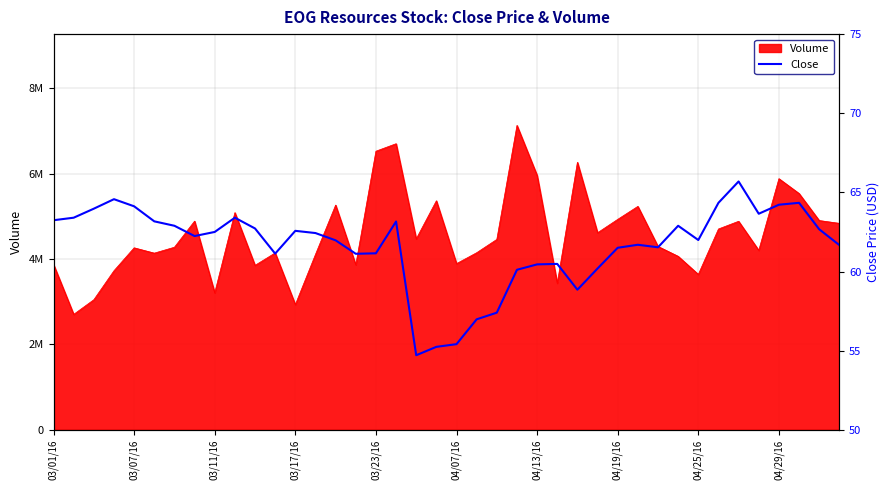

Reading right to left, transcribe all the data shown in this chart.

61.7	62.7	64.3	64.2	63.6	65.7	64.3	62.0	62.9	61.5	61.7	61.5	60.2	58.9	60.5	60.5	60.1	57.4	57.0	55.4	55.2	54.7	63.2	61.1	61.1	62.0	62.4	62.6	61.1	62.7	63.4	62.5	62.2	62.9	63.2	64.1	64.6	64.0	63.4	63.2